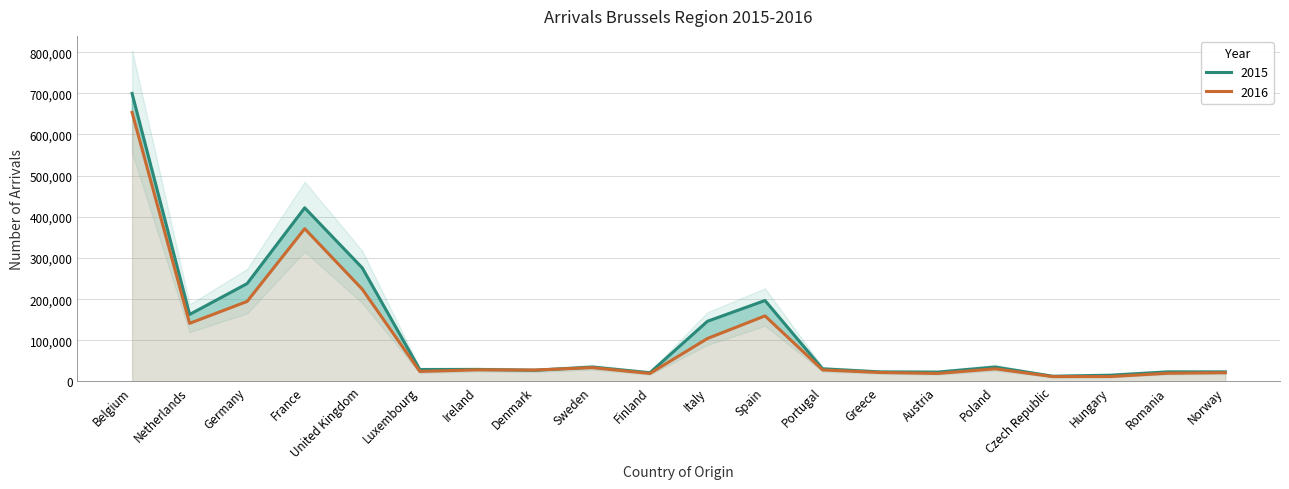

What is the smallest value displayed?

11849